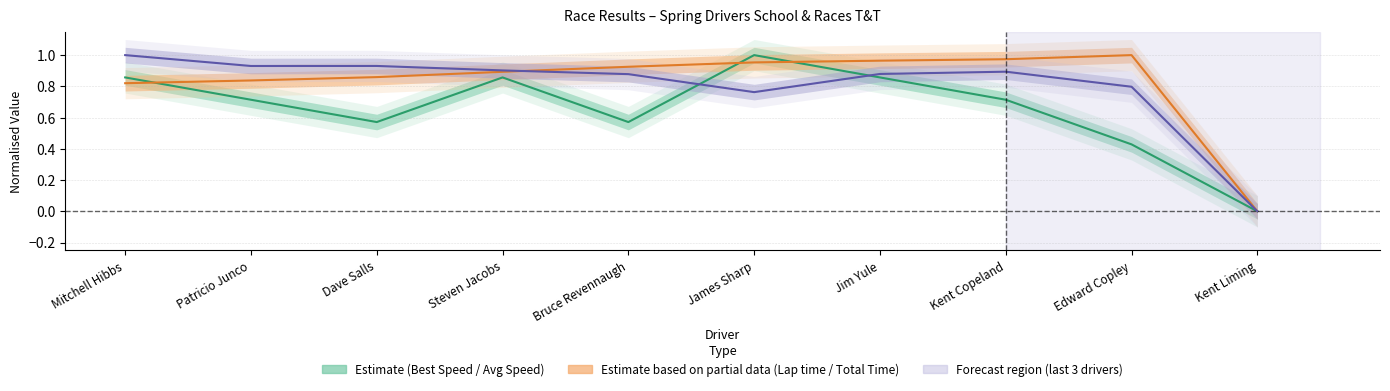

At how many categories does at least one series exceed 0?

9